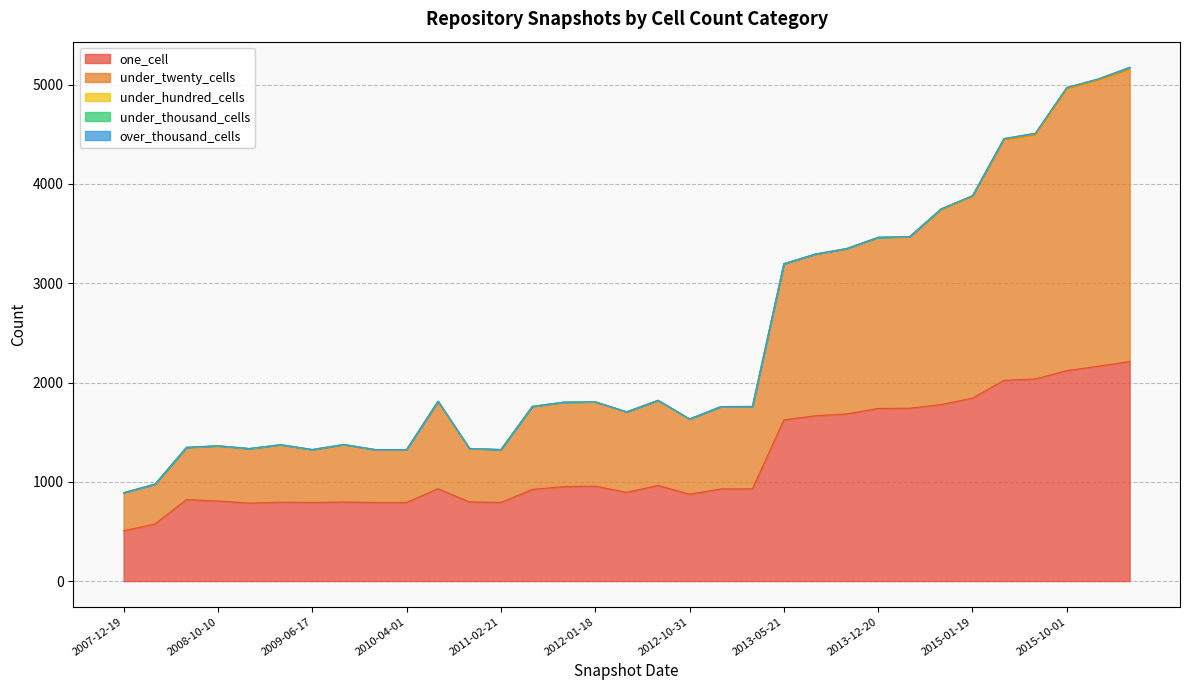

At which category is the sum across all series the highest?

2016-04-05